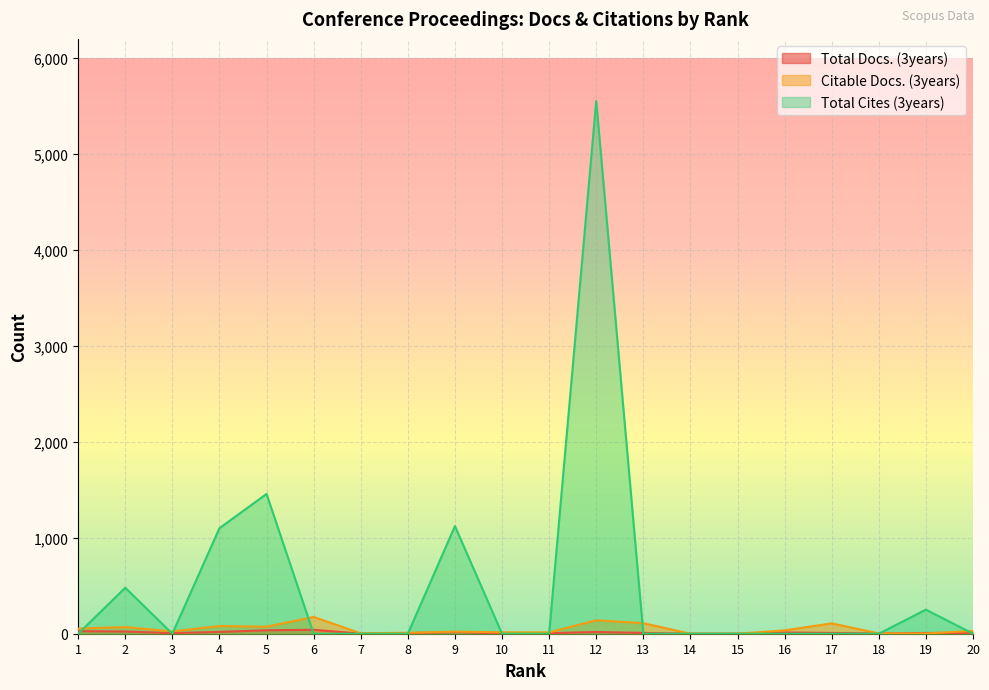

What is the difference between the maximum and minimum values in the Citable Docs. (3years) series?

175